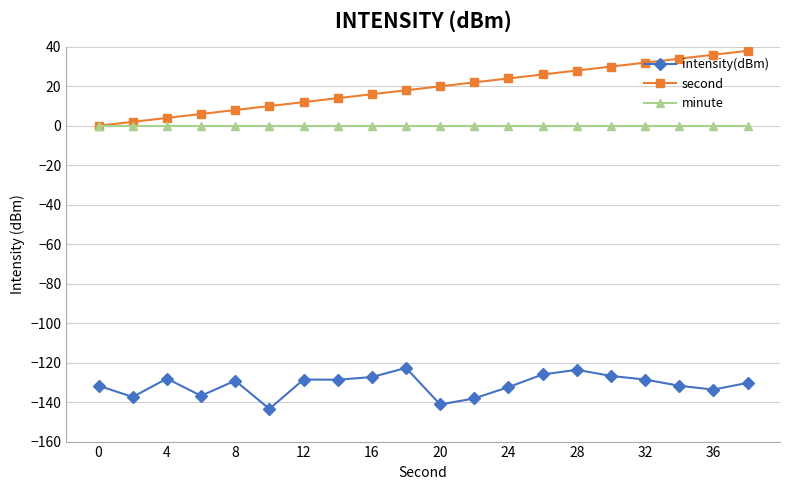

What is the value of the intensity(dBm) point at the 2nd from the left?

-137.4